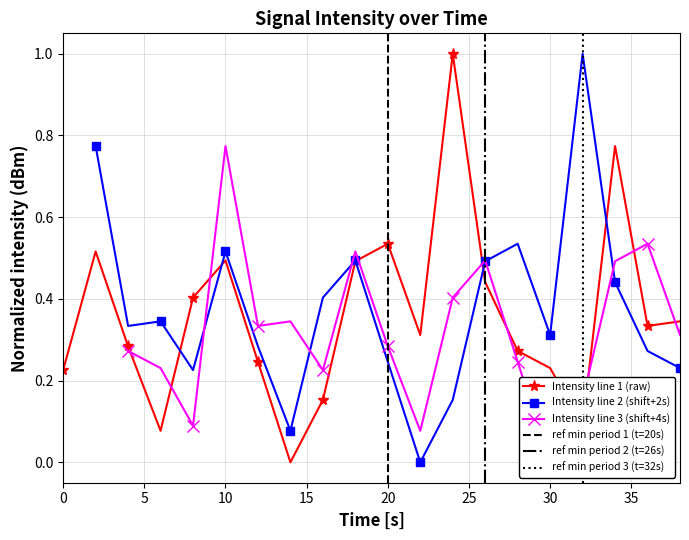

True or false: Intensity line 1 (raw) has more than 1 interior local peaks.

True